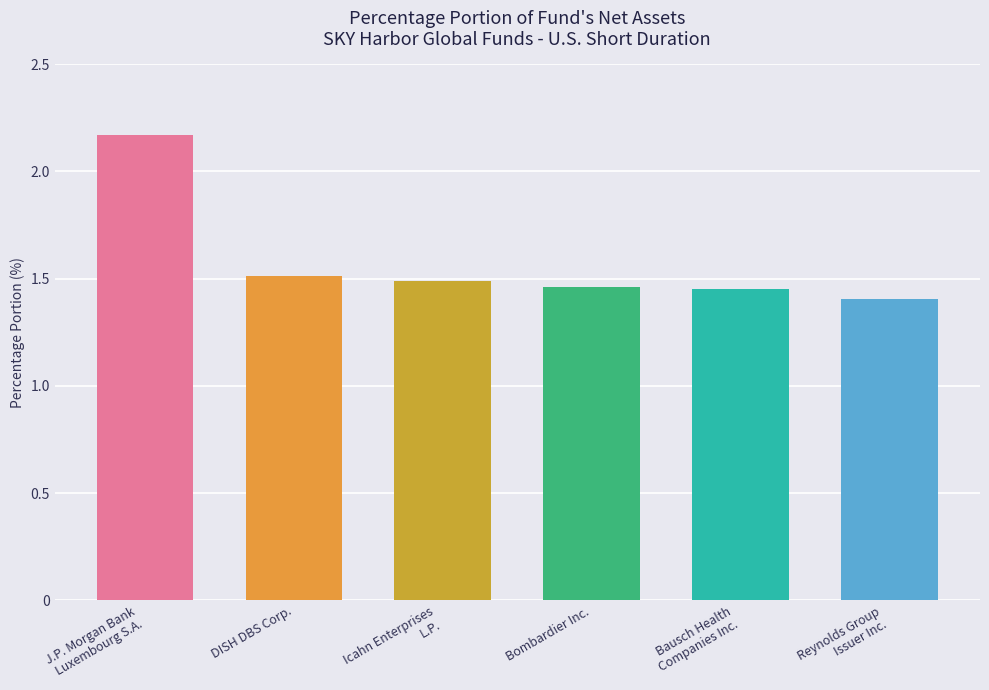

The value at J.P. Morgan Bank
Luxembourg S.A. is 1.3. True or false?

False